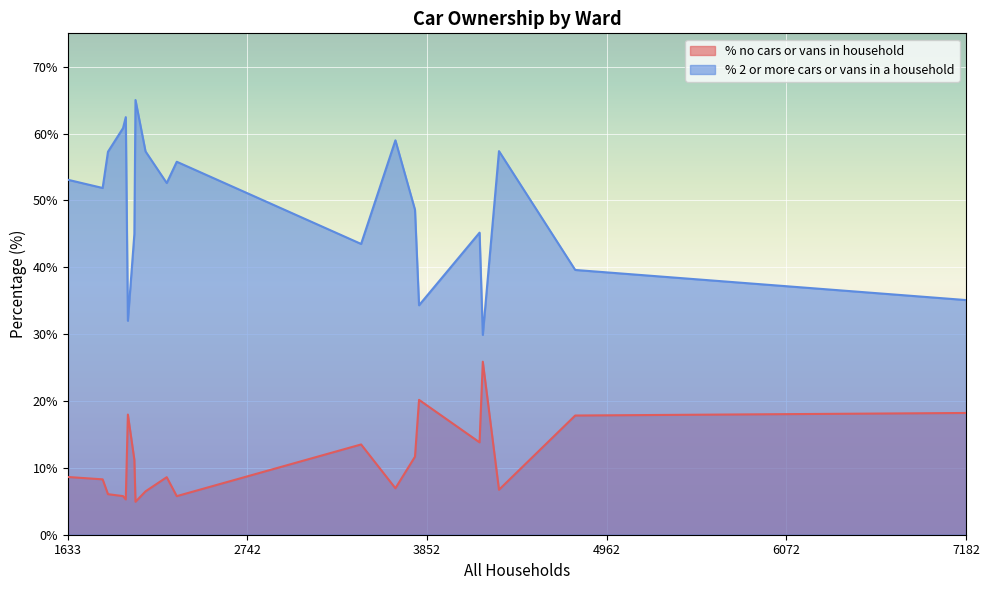

How many values in the % 2 or more cars or vans in a household series are below 52?

10